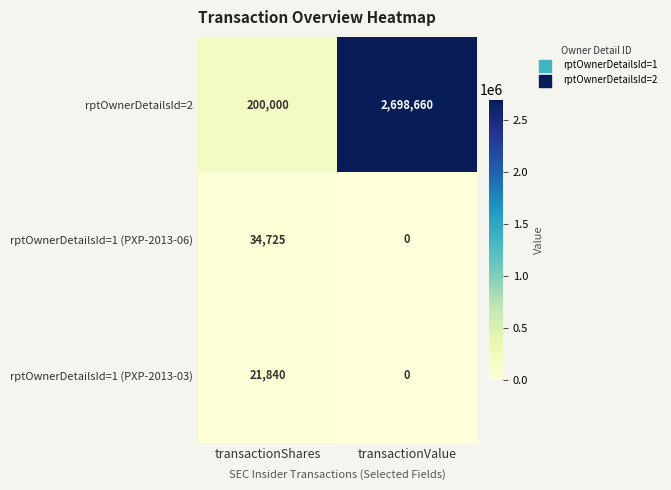

What is the total value across all series at transactionShares?

256565